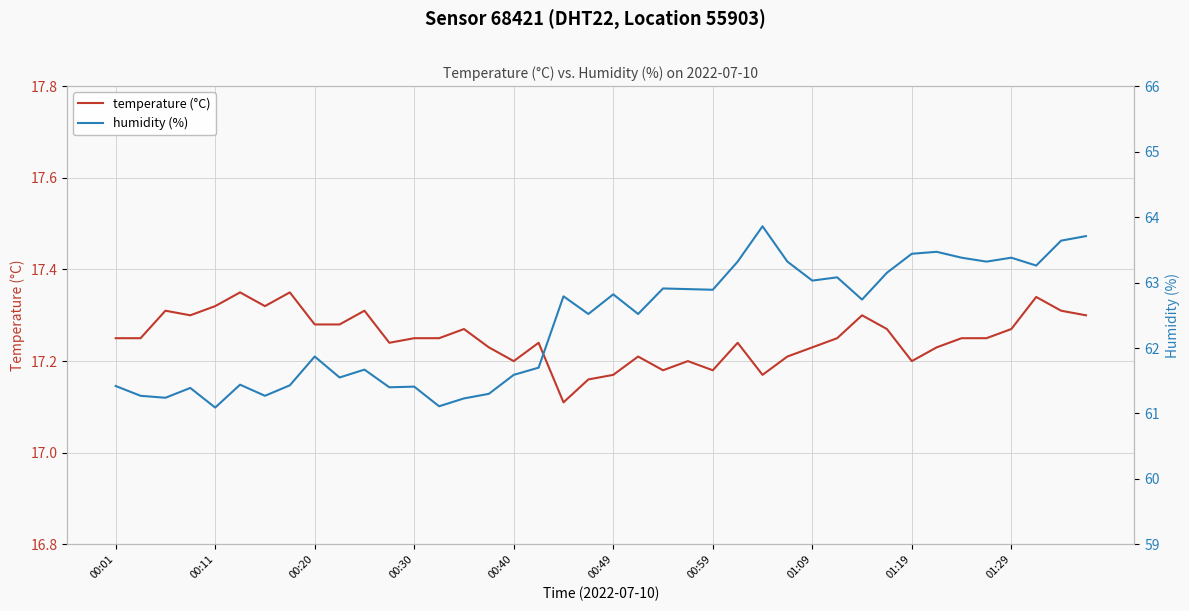

Which series has the largest range (max minus min)?

humidity (%)